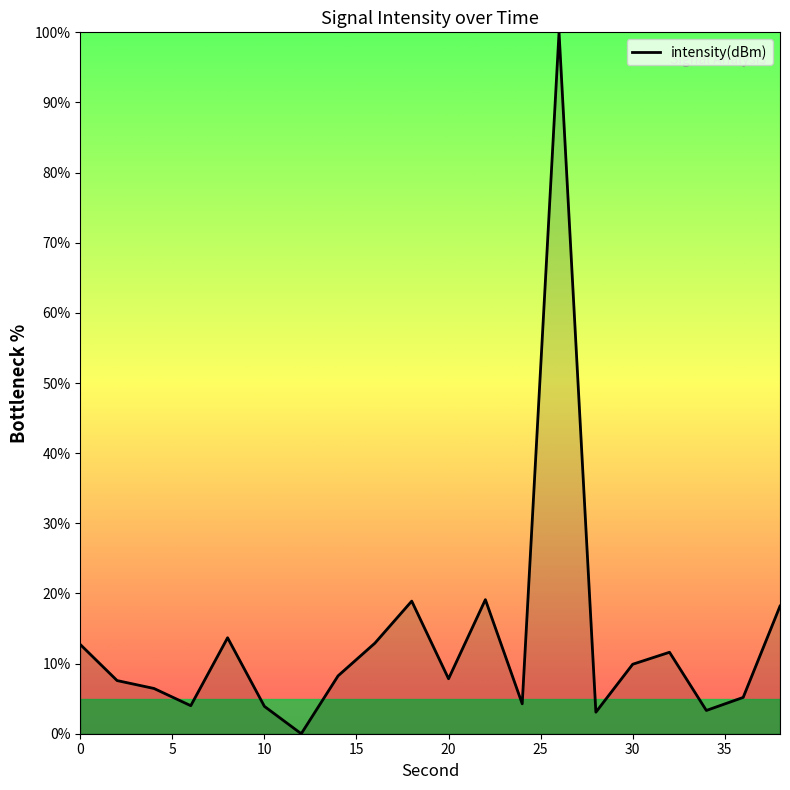

What is the difference between the maximum and minimum values?

100.0